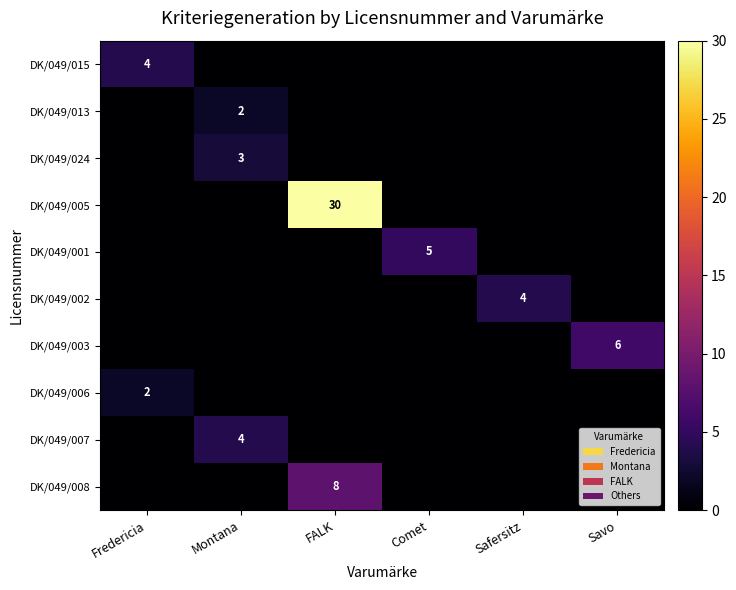

Is it true that DK/049/002 equals 7 at Safersitz?

False